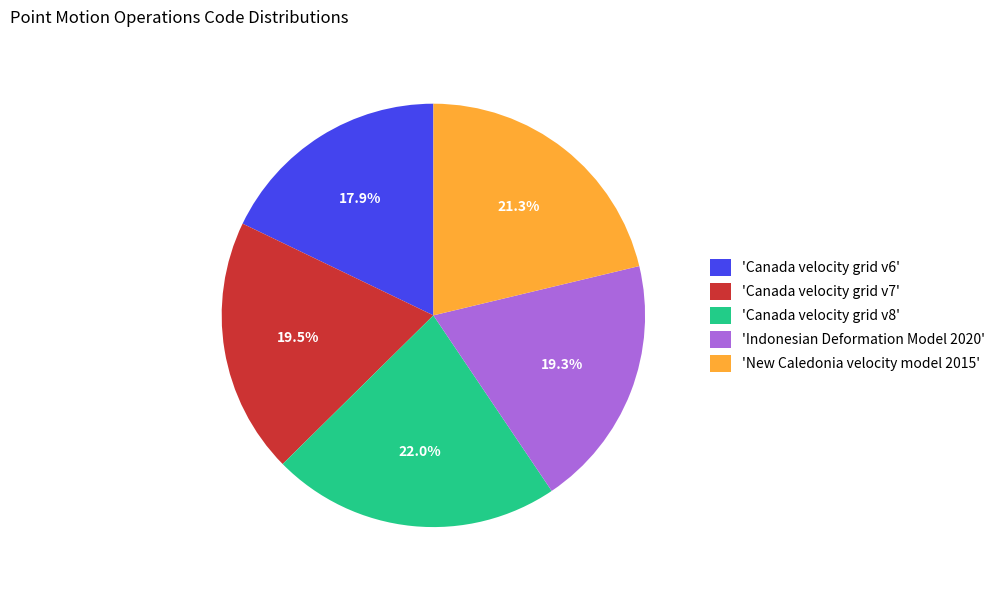

Between 'Canada velocity grid v8' and 'New Caledonia velocity model 2015', which is larger?

'Canada velocity grid v8'